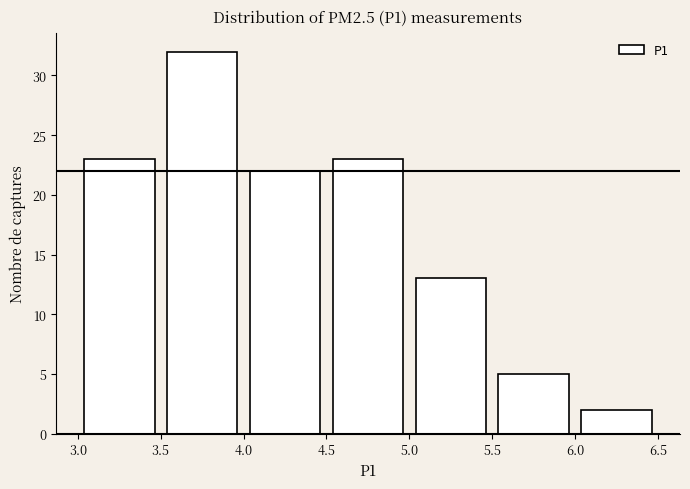

Reading left to right, transcribe this chart: for each bar, give the range it covers on the x-axis and its height. The values are not printed on the chart, so give them approximately, as read against the axis.

3.0 to 3.5: 23
3.5 to 4.0: 32
4.0 to 4.5: 22
4.5 to 5.0: 23
5.0 to 5.5: 13
5.5 to 6.0: 5
6.0 to 6.5: 2